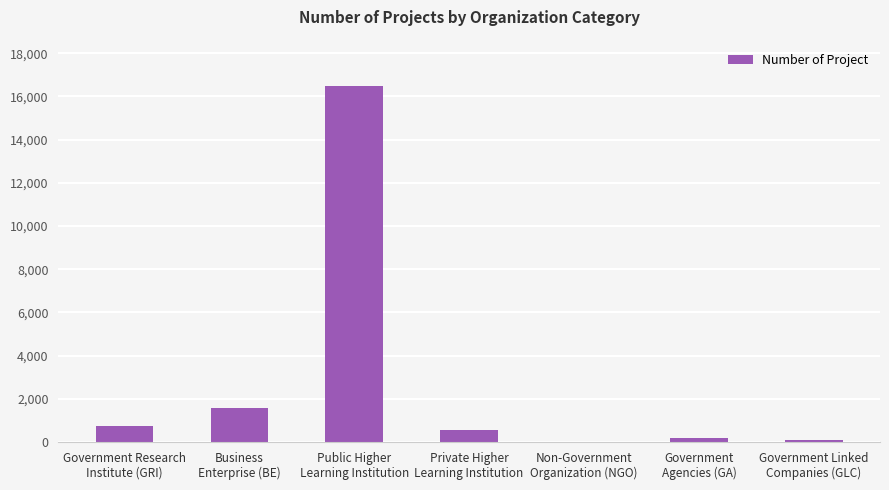

What is the greatest value displayed?

16487